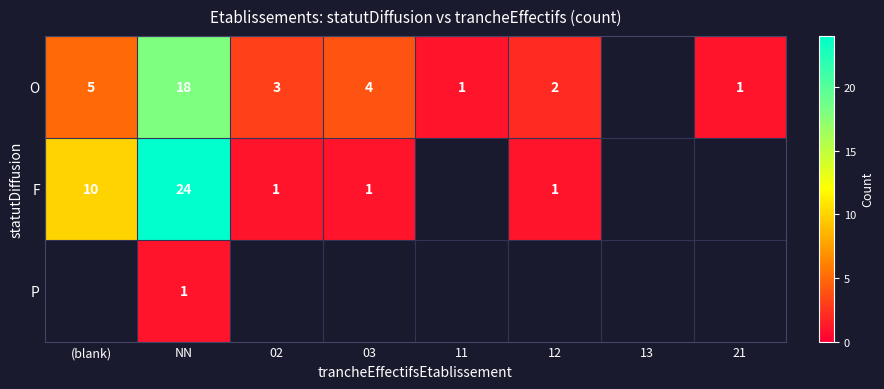

At which category is the sum across all series the highest?

NN